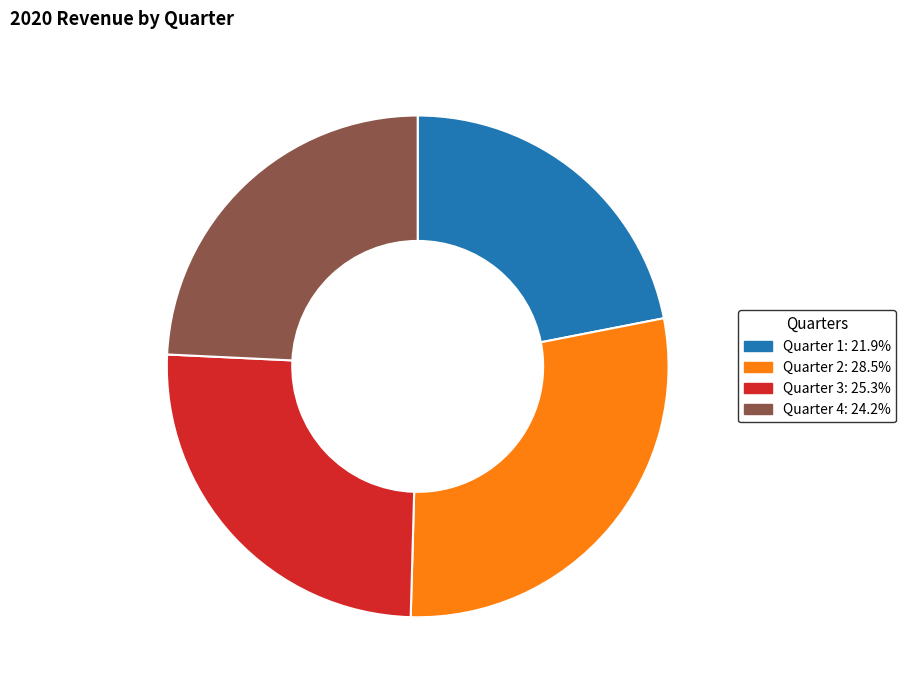

Which category has the biggest portion of the pie?

Quarter 2